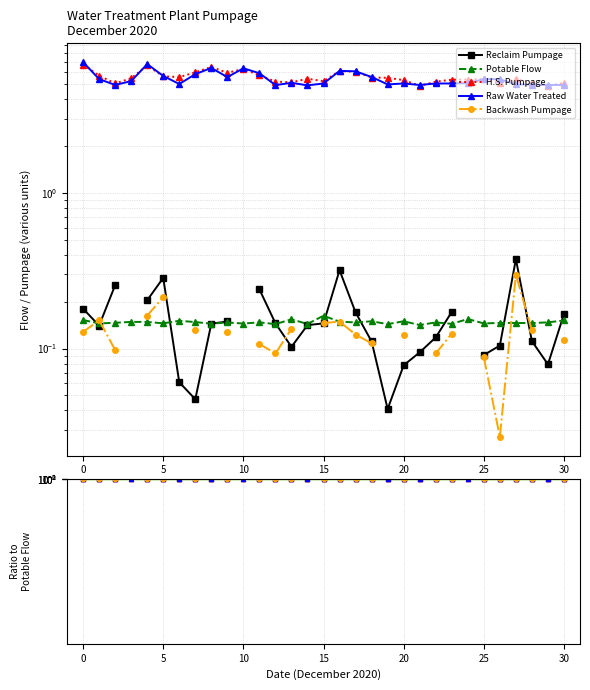

Which series changed the most between 30 and 22?

H.S. Pumpage